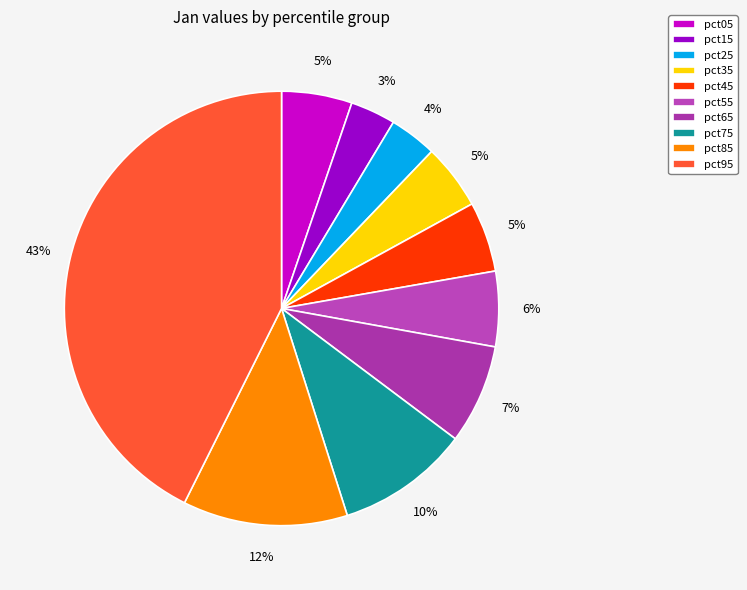

Which has a higher value, pct05 or pct15?

pct05